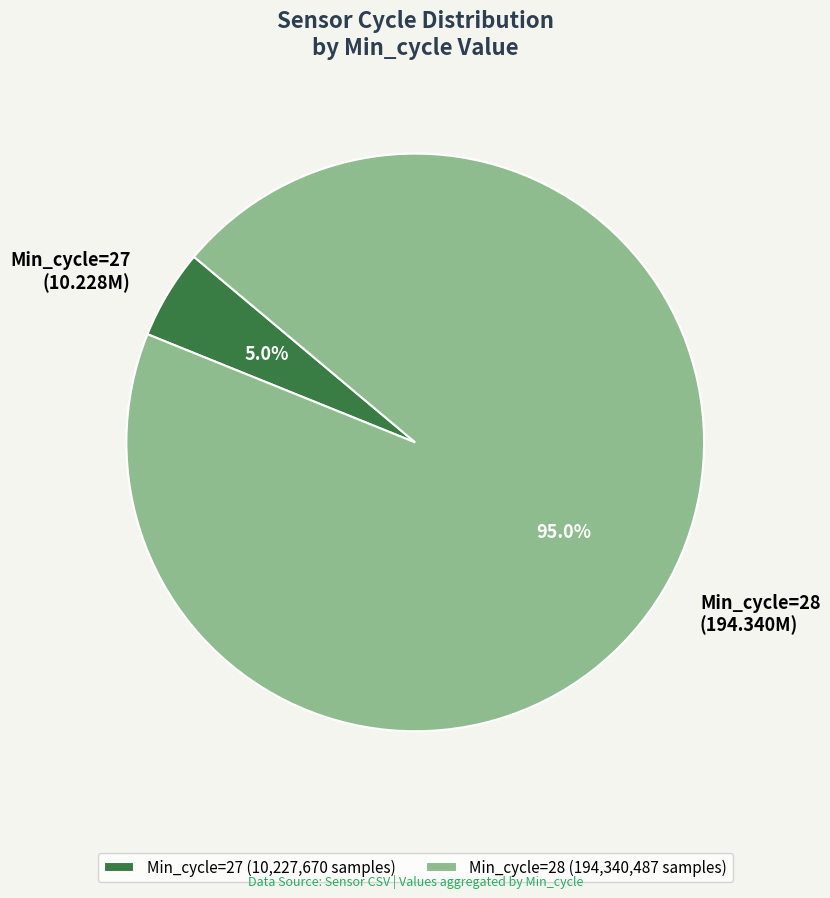

Does Min_cycle=27 (10.228M) represent more than half of the total?

No